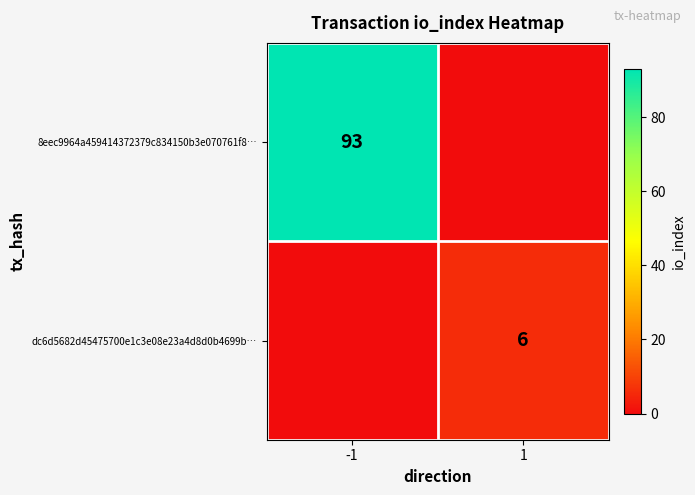

What is the difference between the highest and lowest values at -1?

93